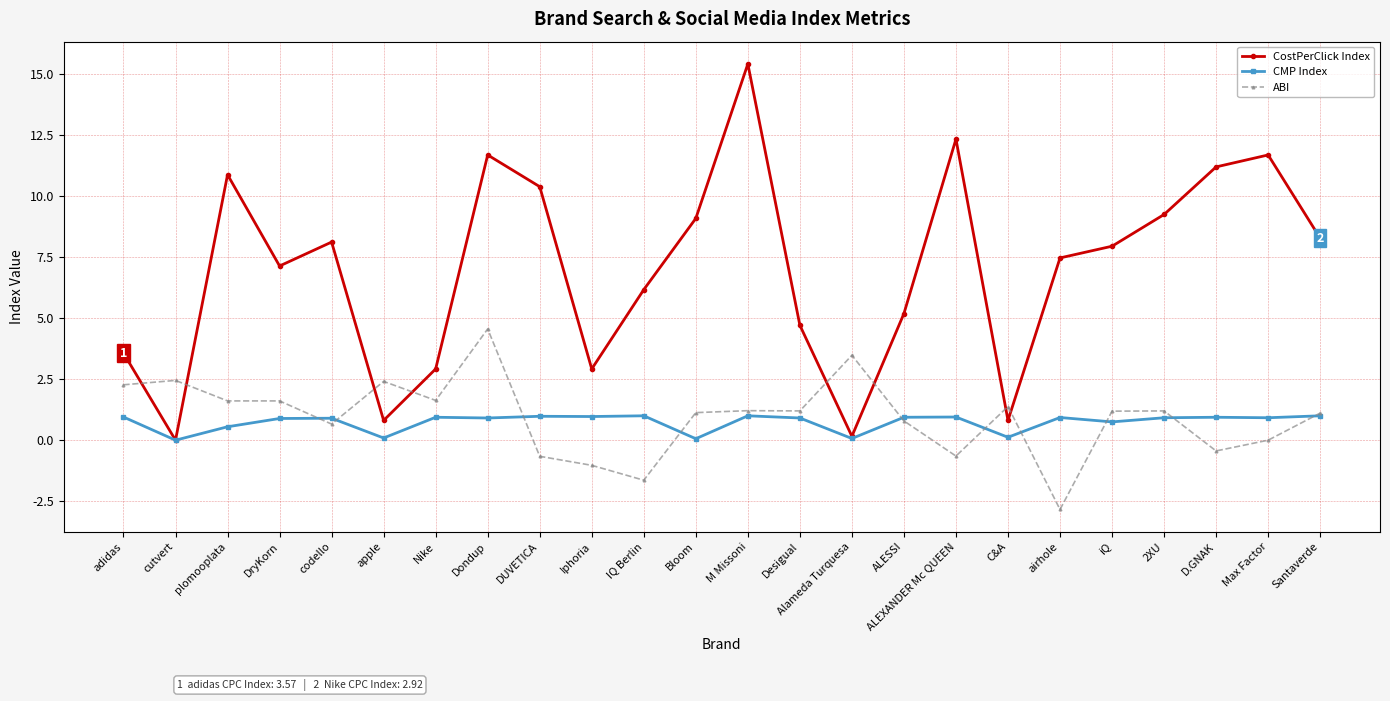

Which series has the widest spread of values?

CostPerClick Index